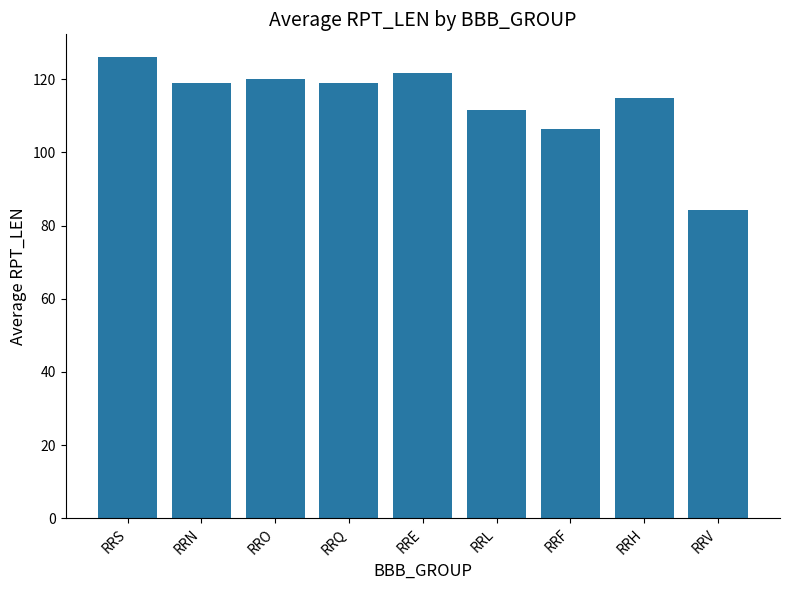

Which label corresponds to the largest value in the chart?

RRS